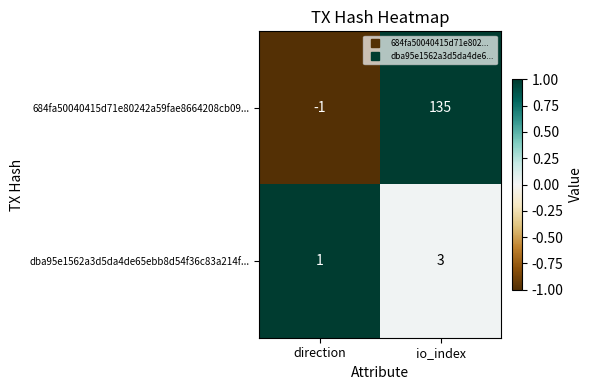

Rank the series by their average value, from lowest to highest.

dba95e1562a3d5da4de65ebb8d54f36c83a214f..., 684fa50040415d71e80242a59fae8664208cb09...